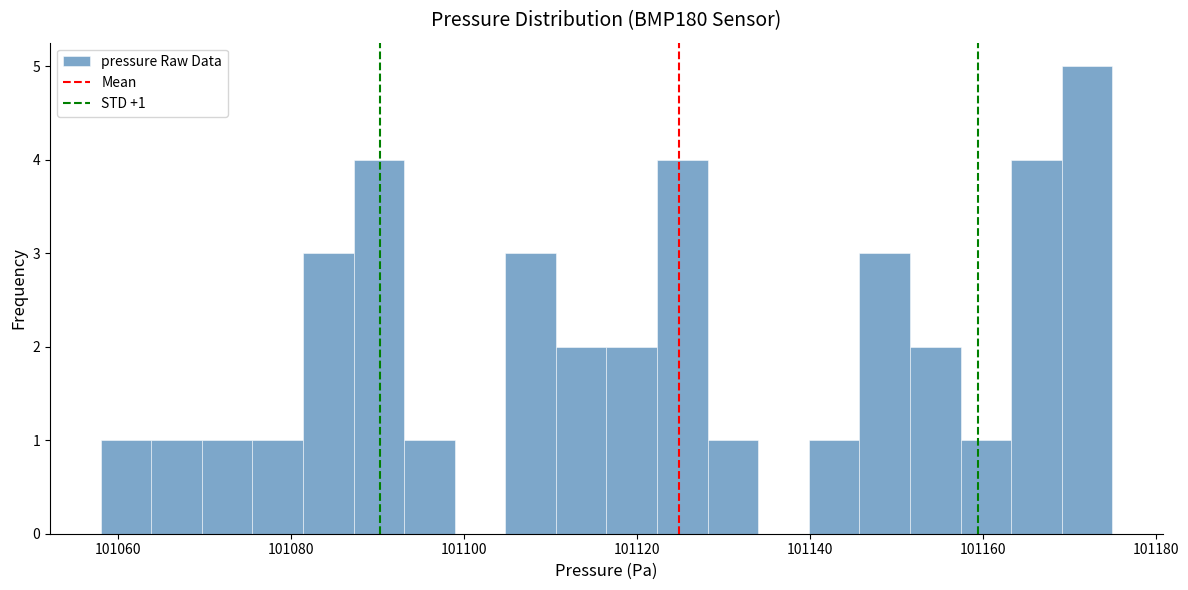

Around what value on the x-axis is the tallest bar? Give the approximate position of its centre, as read against the axis.

101172